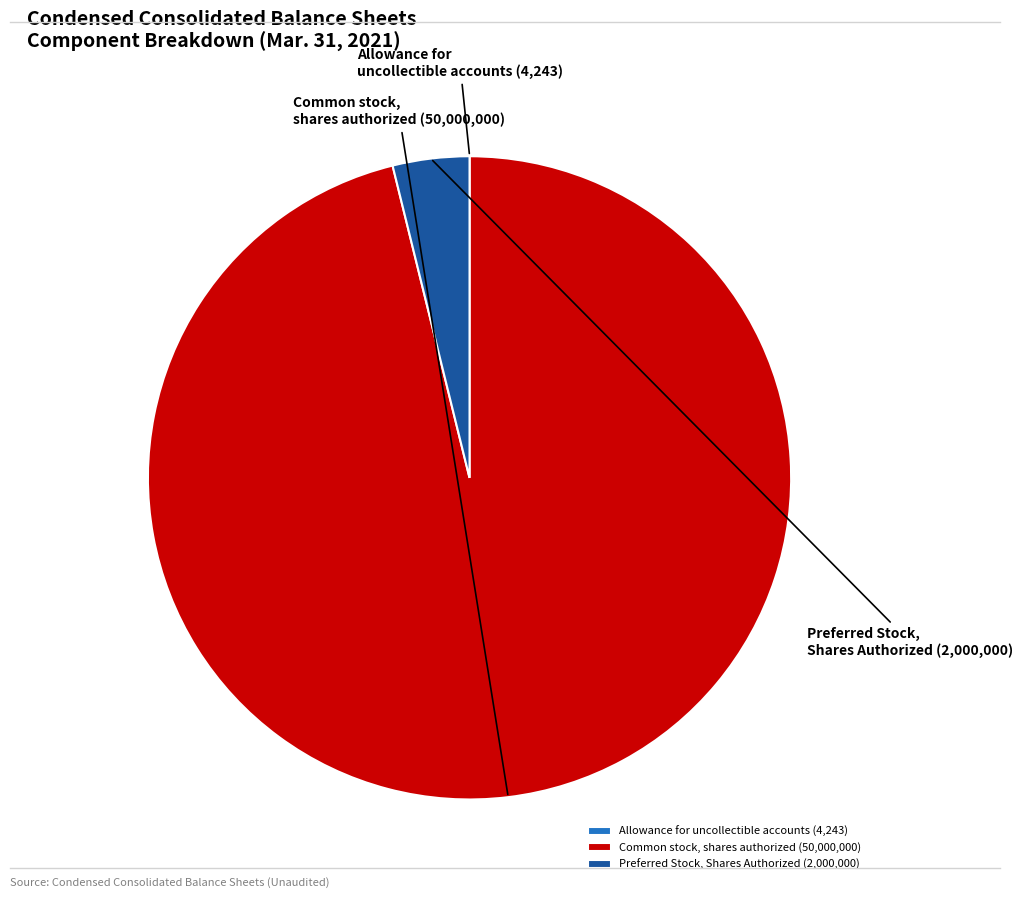

Which category accounts for the majority?

Common stock, shares authorized